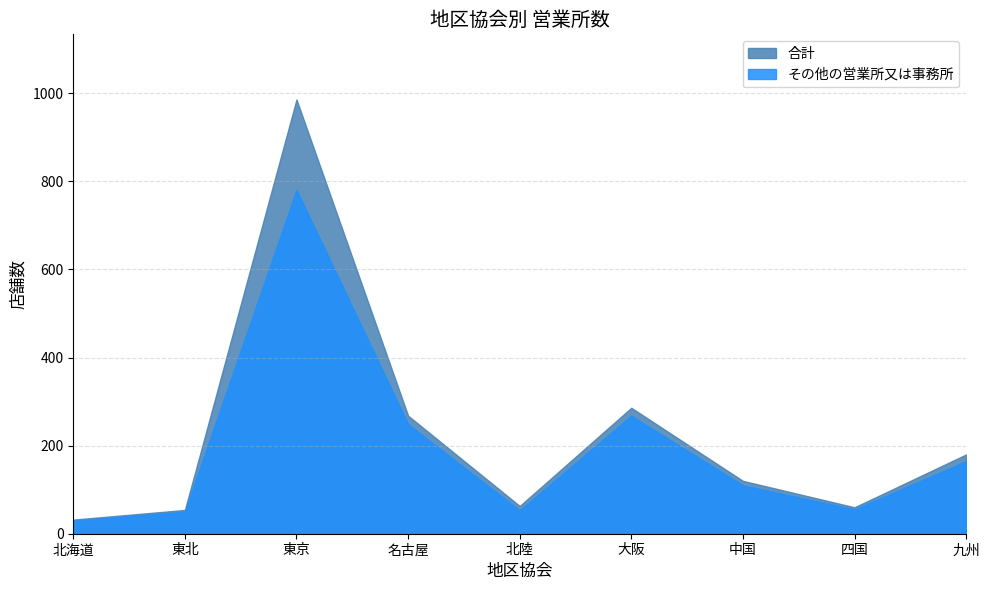

True or false: その他の営業所又は事務所 and 合計 intersect in this chart.

False